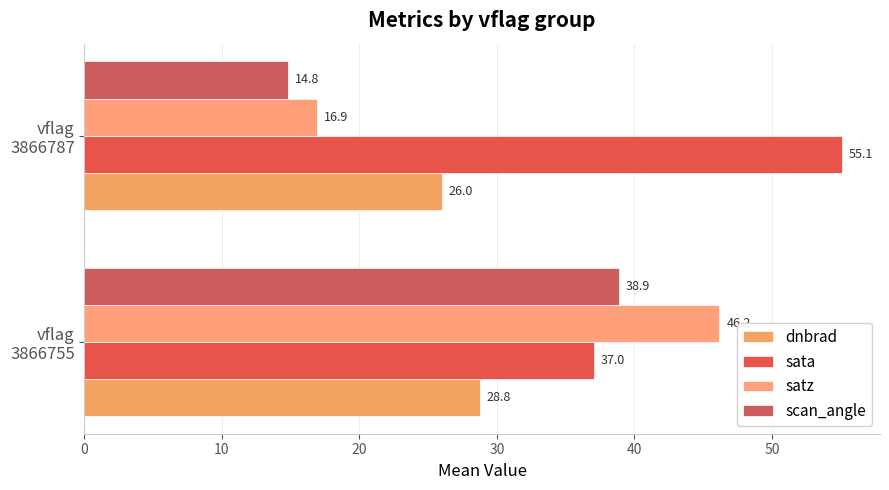

How many data points in scan_angle are above 38?

1